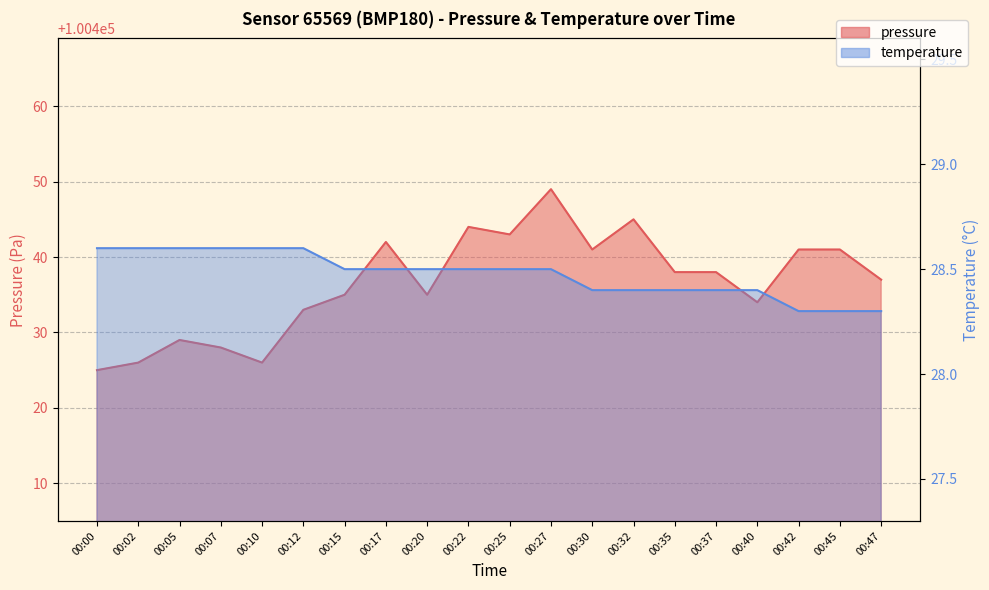

Reading left to right, extract all data points from this chart.

pressure: 100425.0	100426.0	100429.0	100428.0	100426.0	100433.0	100435.0	100442.0	100435.0	100444.0	100443.0	100449.0	100441.0	100445.0	100438.0	100438.0	100434.0	100441.0	100441.0	100437.0
temperature: 28.6	28.6	28.6	28.6	28.6	28.6	28.5	28.5	28.5	28.5	28.5	28.5	28.4	28.4	28.4	28.4	28.4	28.3	28.3	28.3